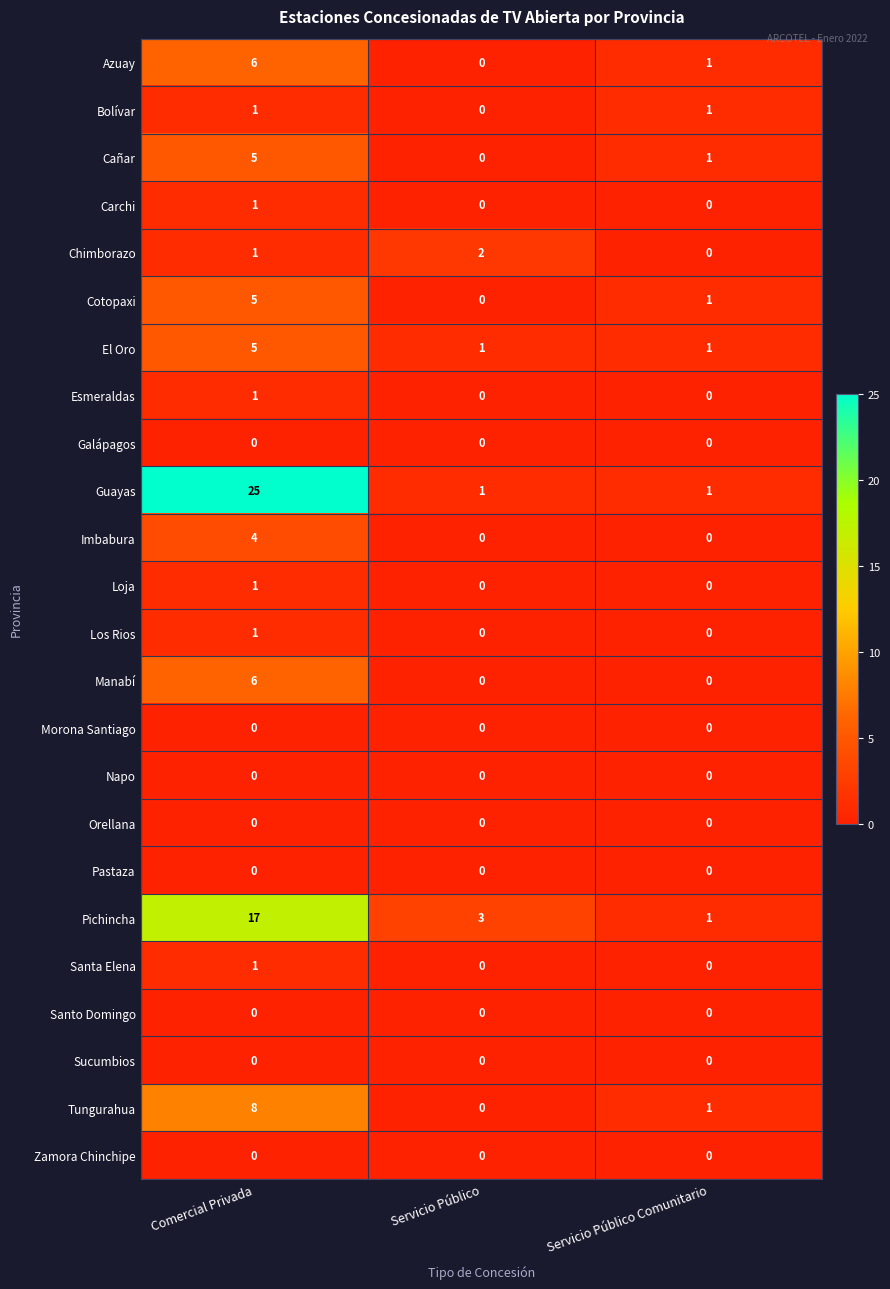

Where is Tungurahua nearest to the value 4?

Servicio Público Comunitario